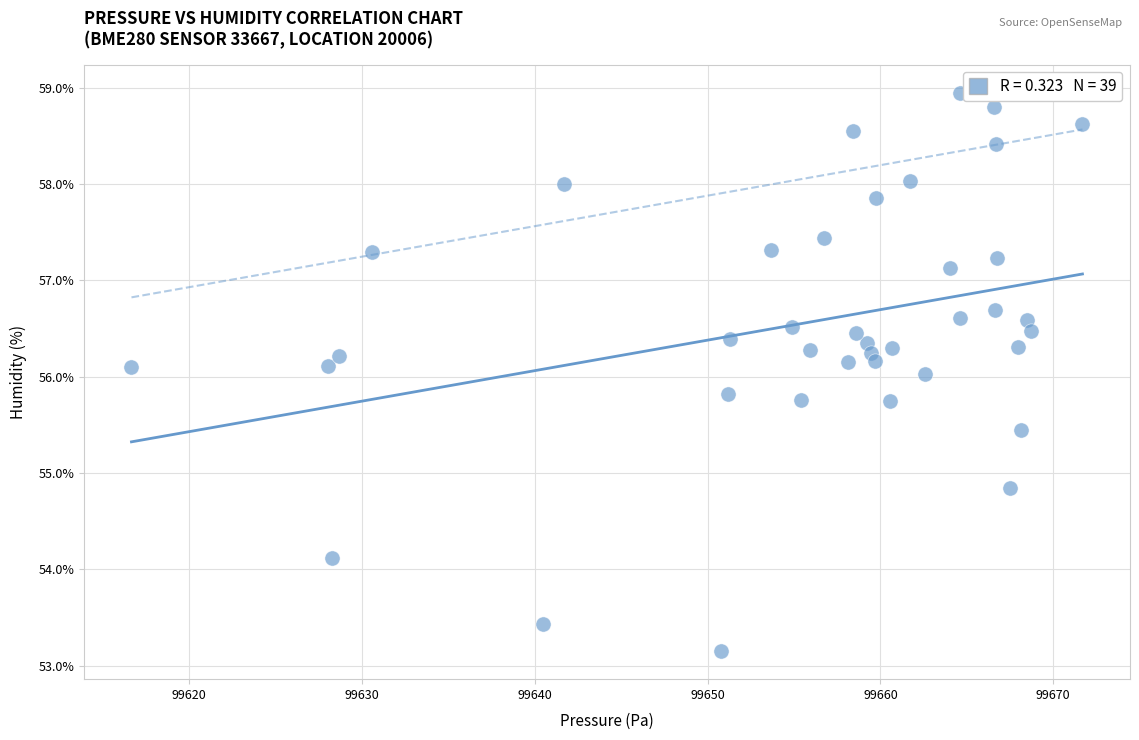

What is the range of X values (max minus min)?

55.0